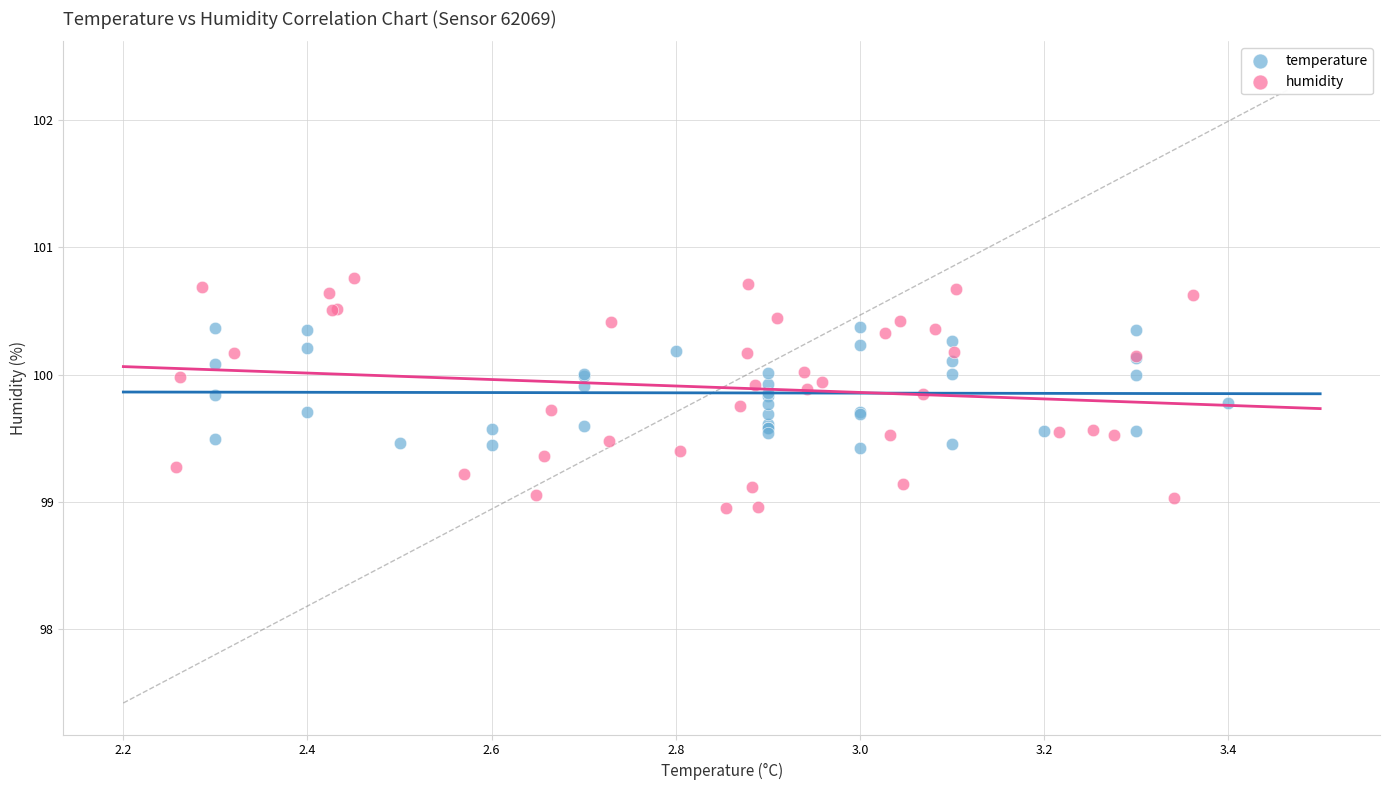

Which series reaches the maximum Y coordinate?

humidity